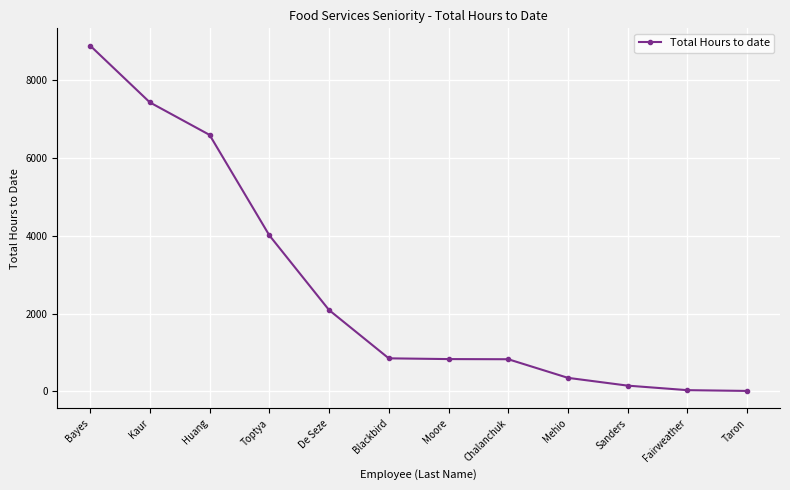

True or false: the data shows 12330.3 at Kaur.

False